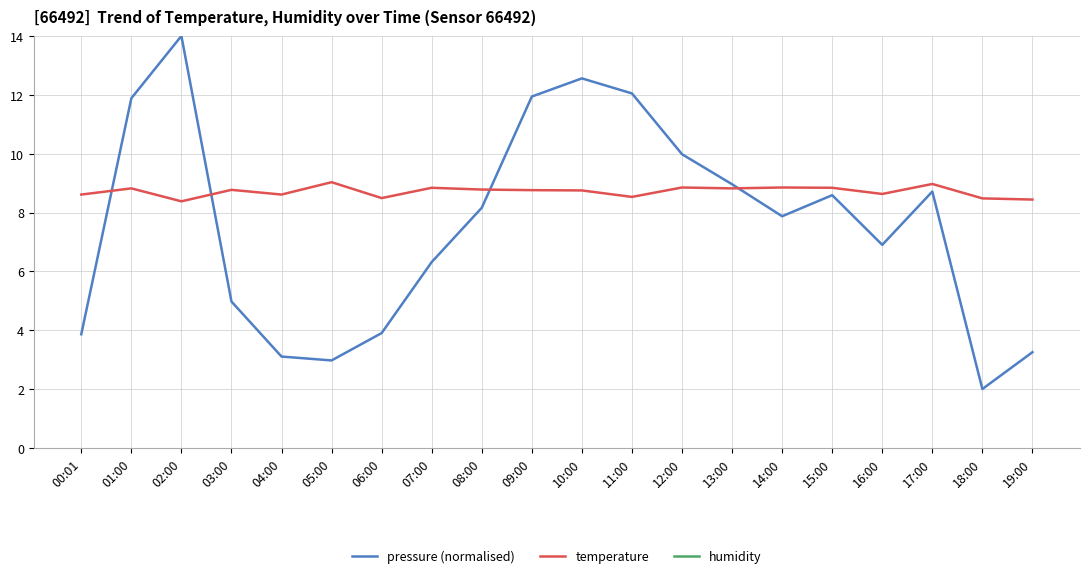

True or false: humidity and pressure (normalised) cross at least once.

False